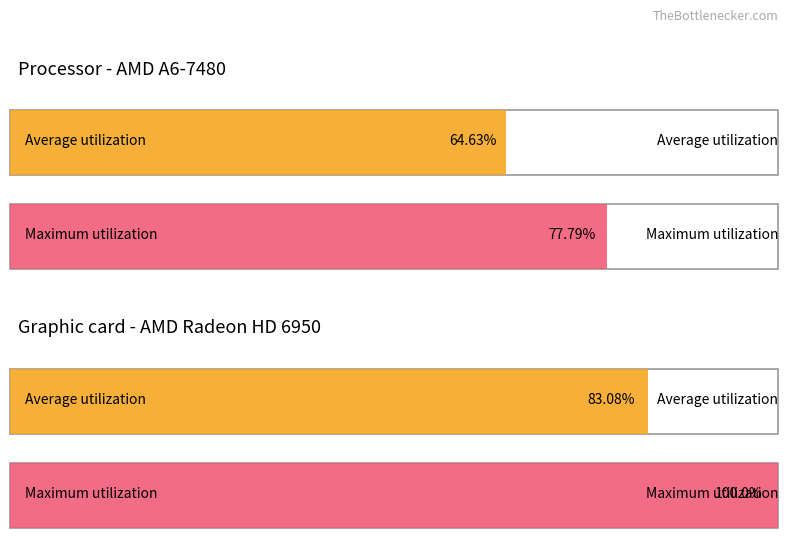

Which series has the widest spread of values?

Maximum utilization